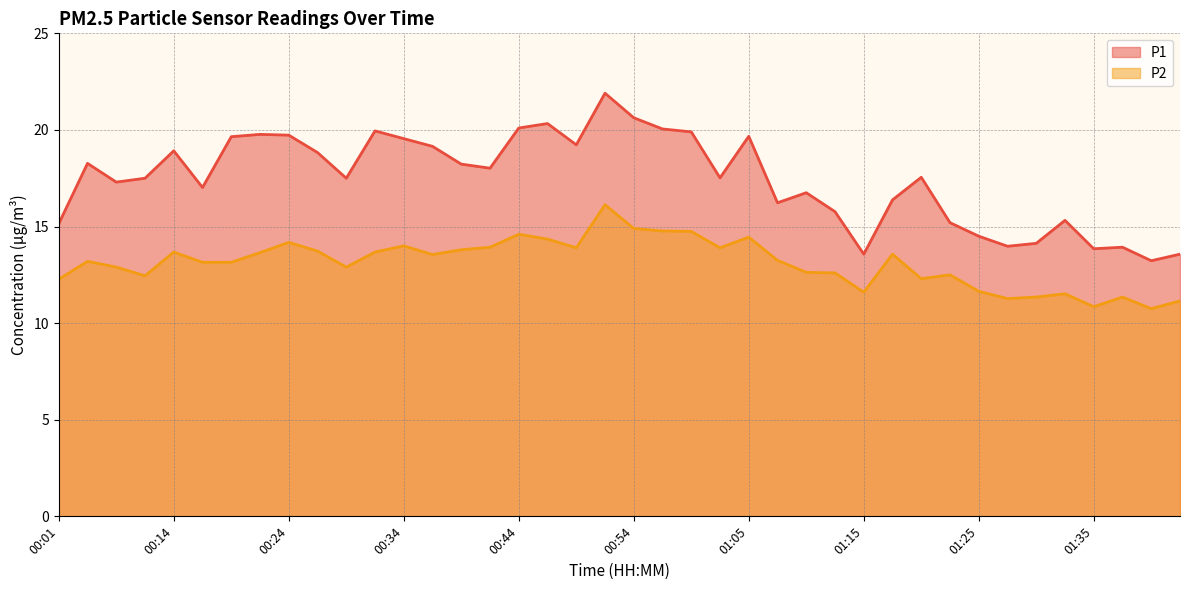

What is the total value across all series at 01:33?

26.8